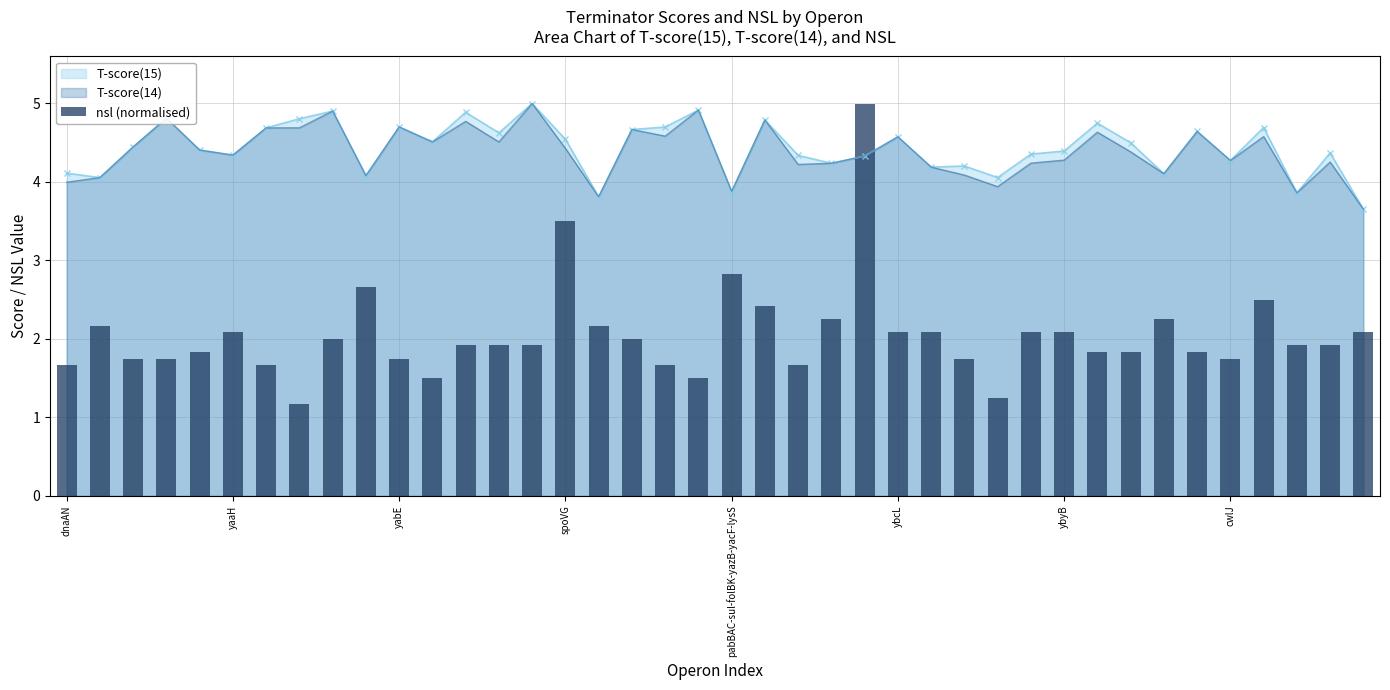

What is the lowest value of the T-score(15) series?

3.6